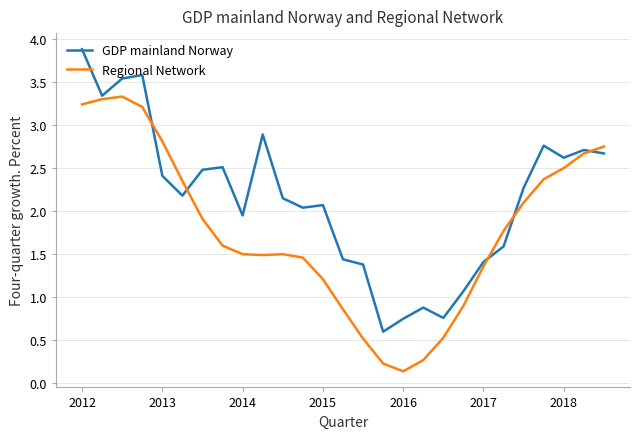

Rank the series by their maximum value, from lowest to highest.

Regional Network, GDP mainland Norway